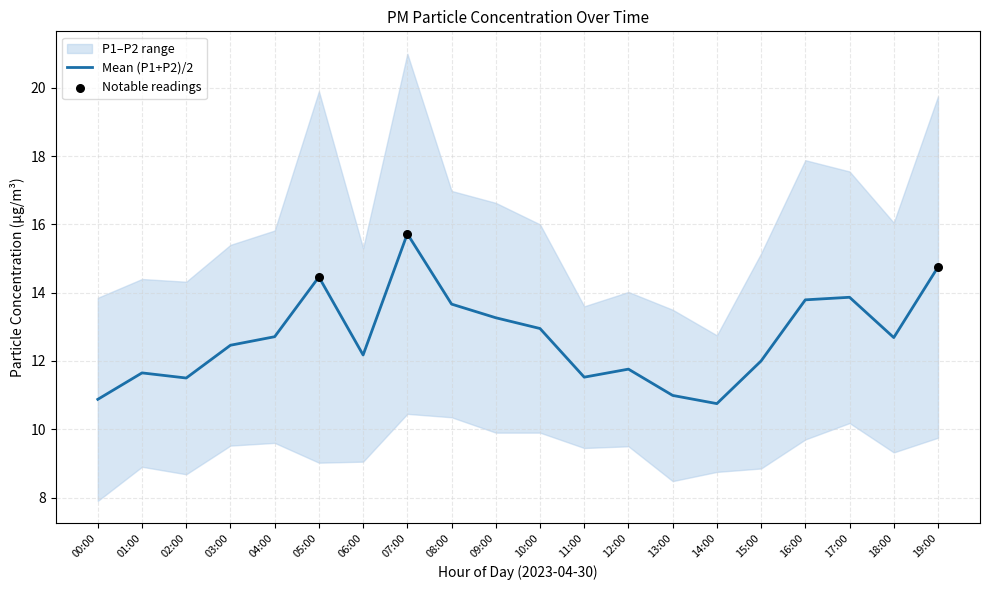

What is the change in value from 16:00 to 18:00?

-1.1